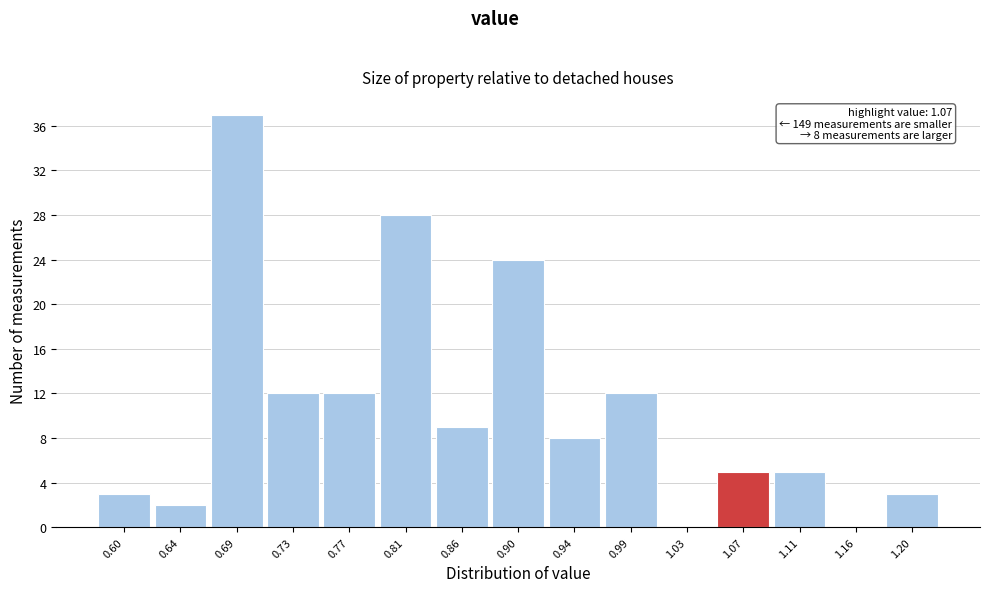

Over which range of the x-axis is the bar tallest?

0.665 to 0.710